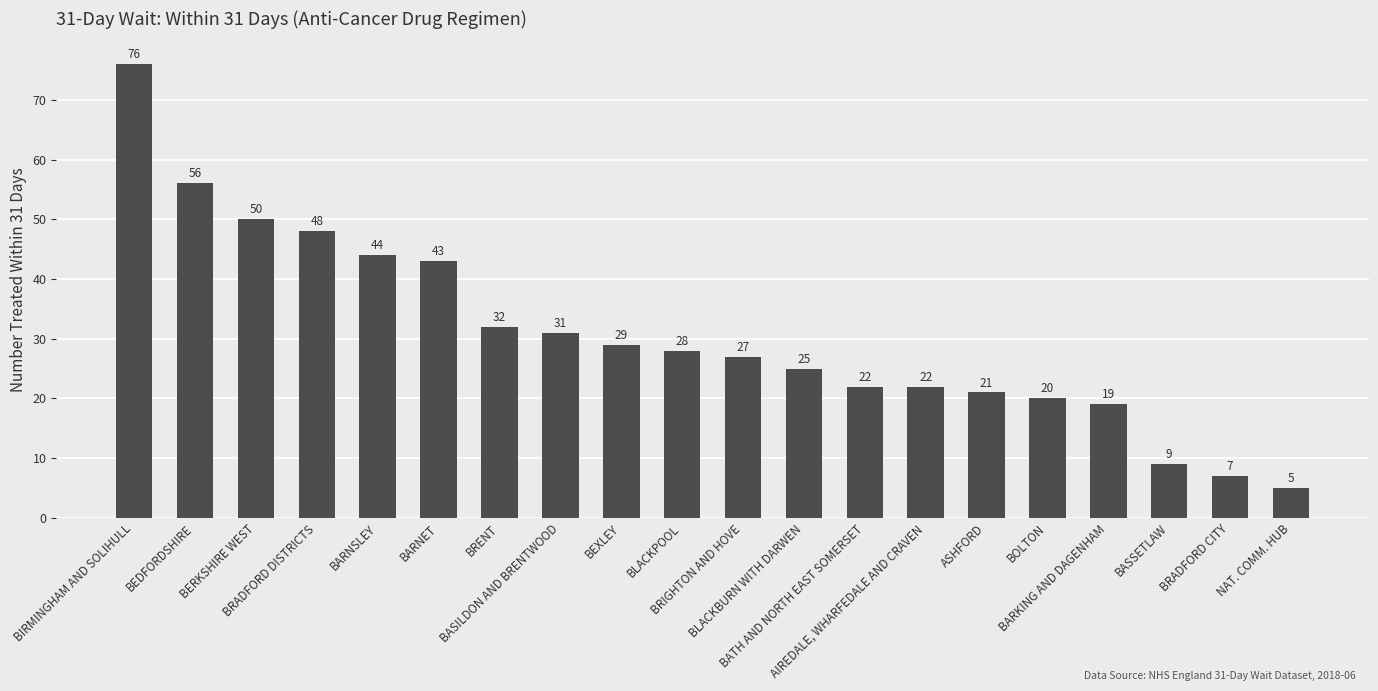

What is the label of the 15th bar from the right?

BARNET